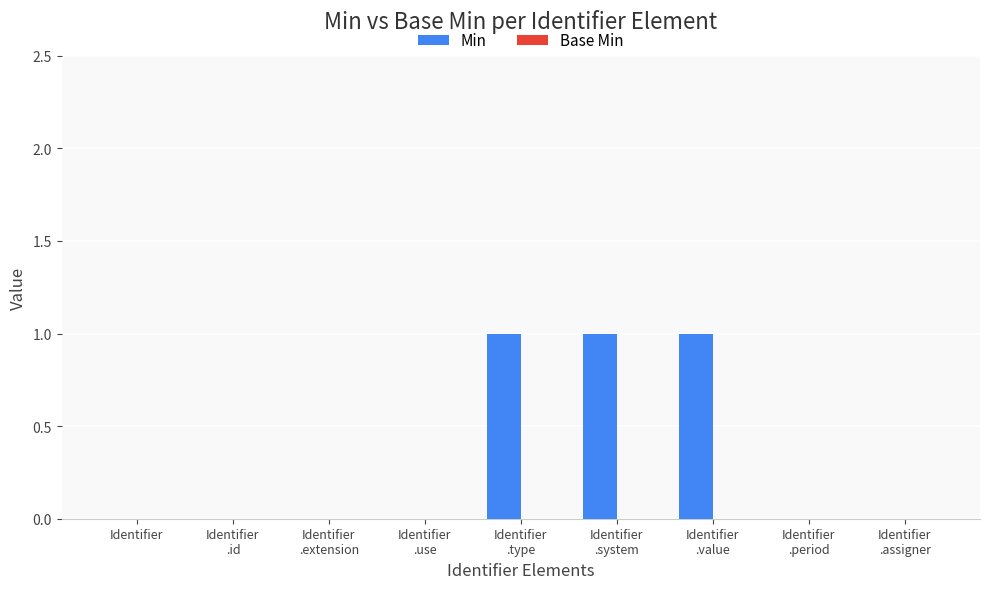

What is the sum of all values?

3